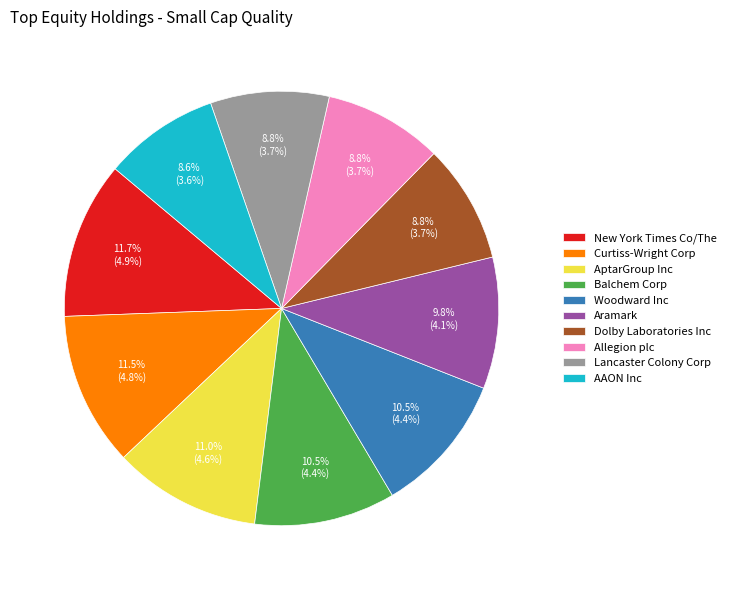

To the nearest percent, what percentage of the pie is AAON Inc?

9%